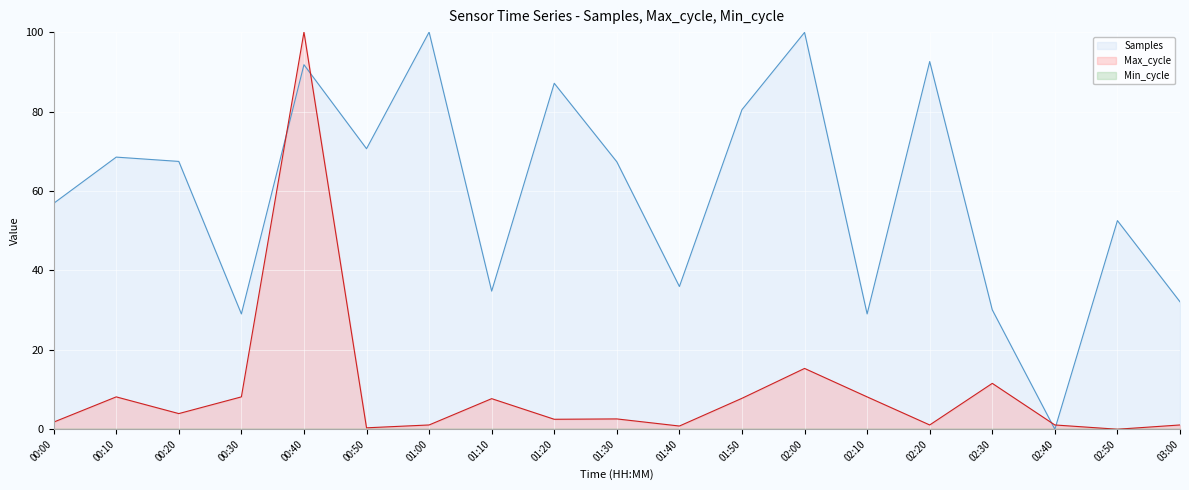

How many lines are shown in the chart?

3